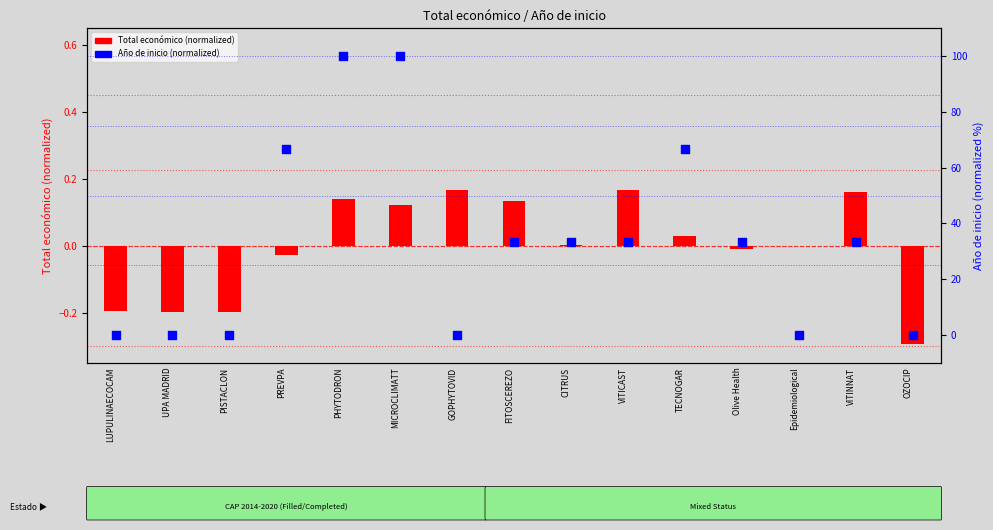

Which series has the largest total across all categories?

Año de inicio (normalized)